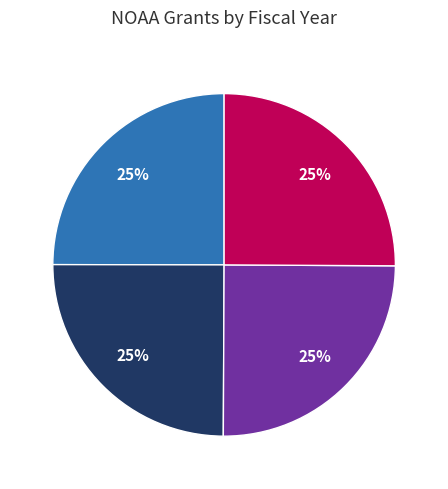

Is there a majority slice in this chart?

No